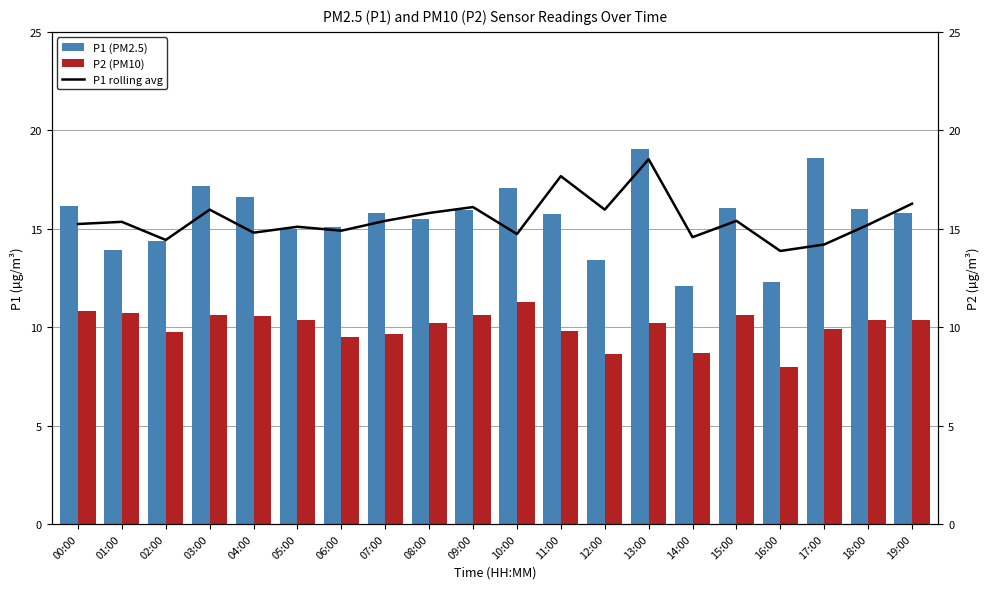

Rank the series at 08:00 from lowest to highest value.

P2 (PM10), P1 (PM2.5), P1 rolling avg